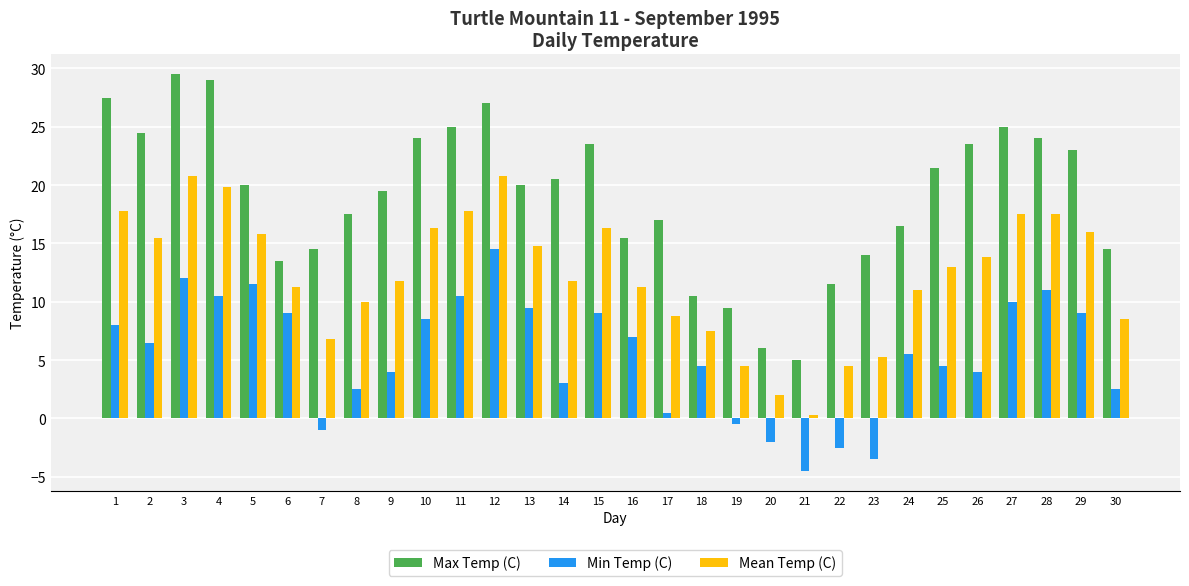

Read the Max Temp (C) value at 27.

25.0